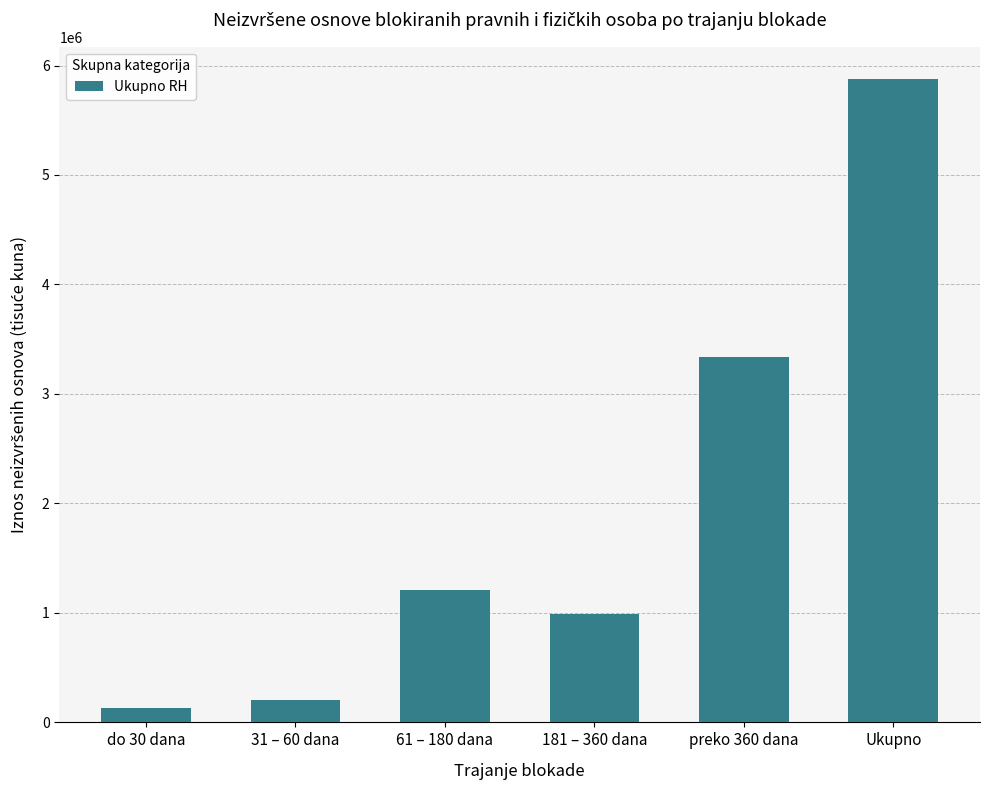

What is the maximum value shown in the chart?

5877639.8